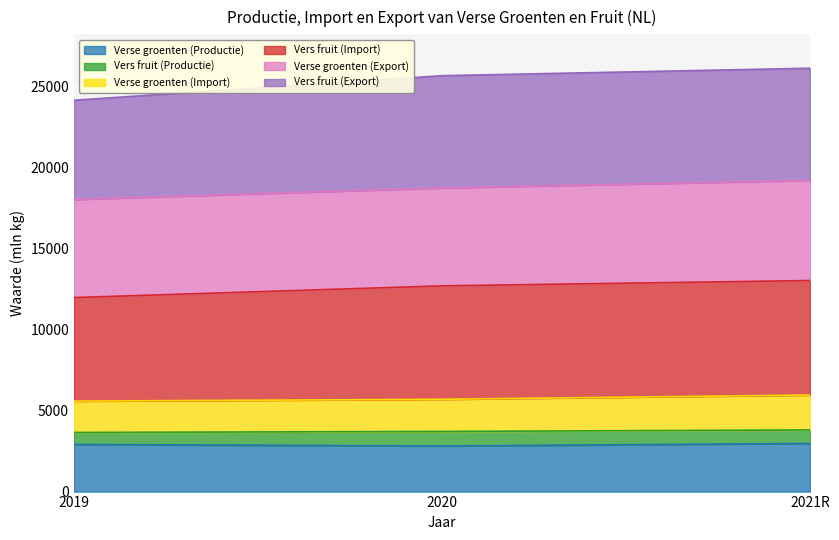

True or false: Verse groenten (Productie) has a value of 2817 at 2020.

True